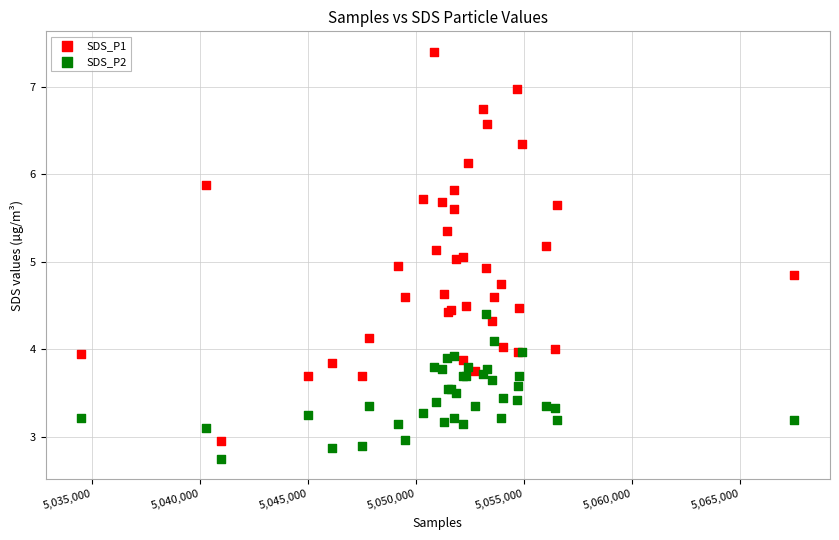

What are all the series names shown in the legend?

SDS_P1, SDS_P2